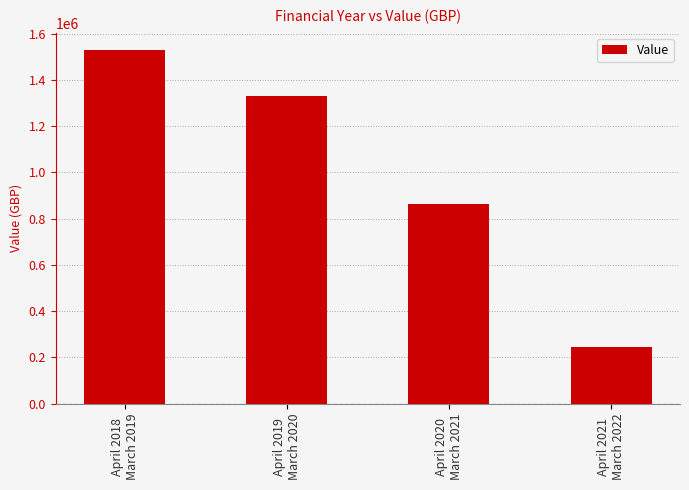

How many data points are above 1329474?

2